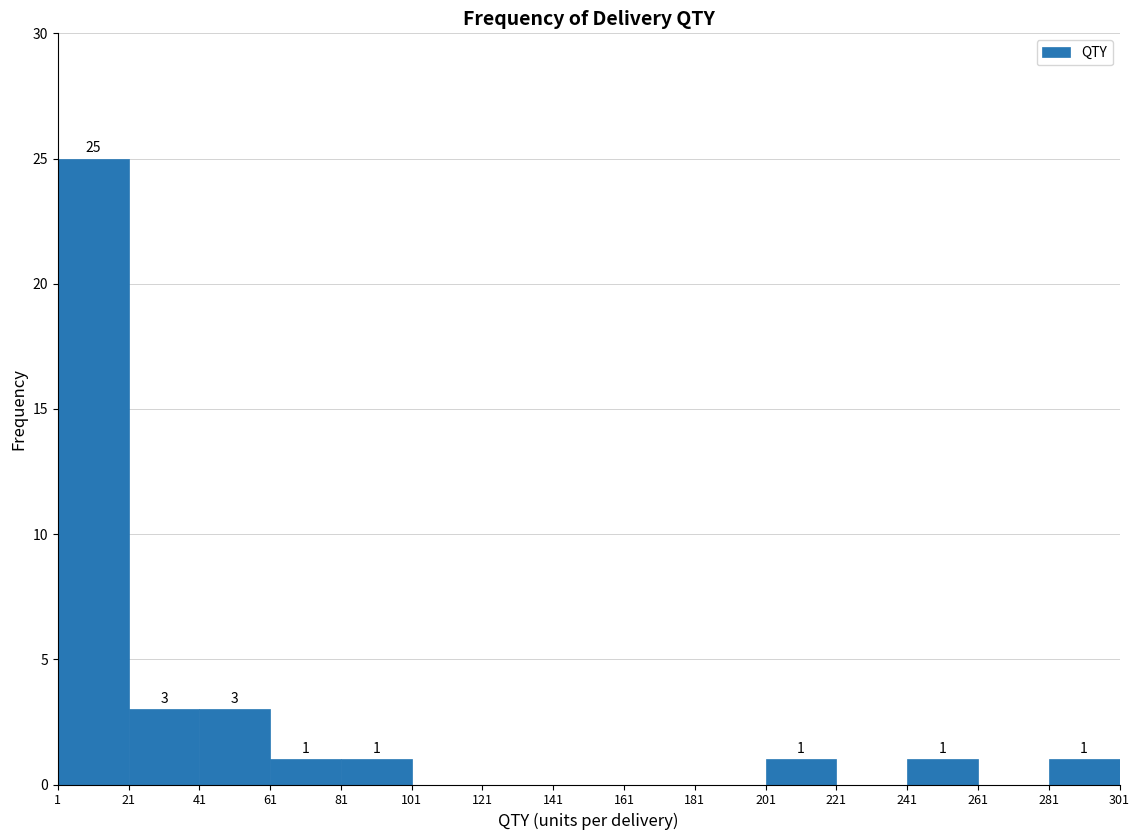

Over which range of the x-axis is the bar tallest?

1 to 21